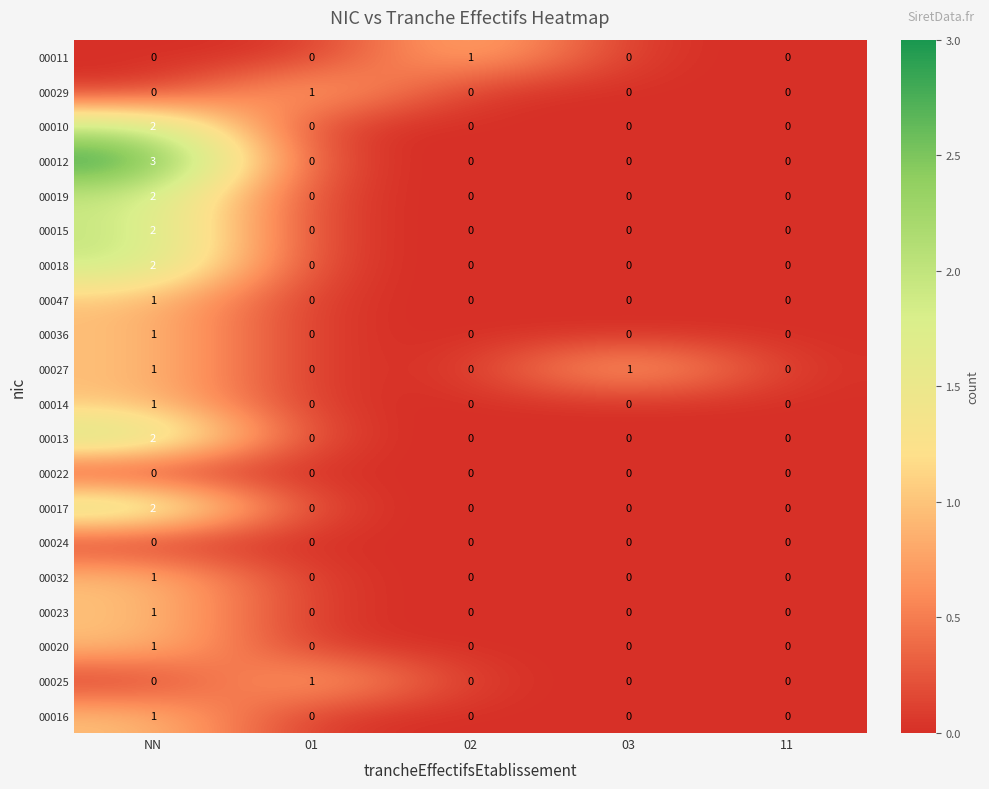

What is the total value across all series at NN?

23